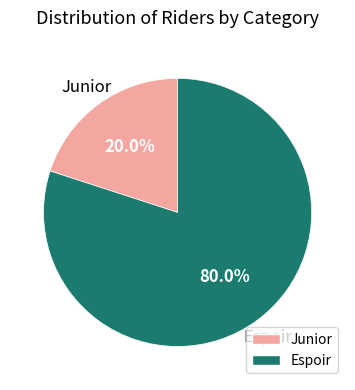

Count the number of slices in the pie.

2